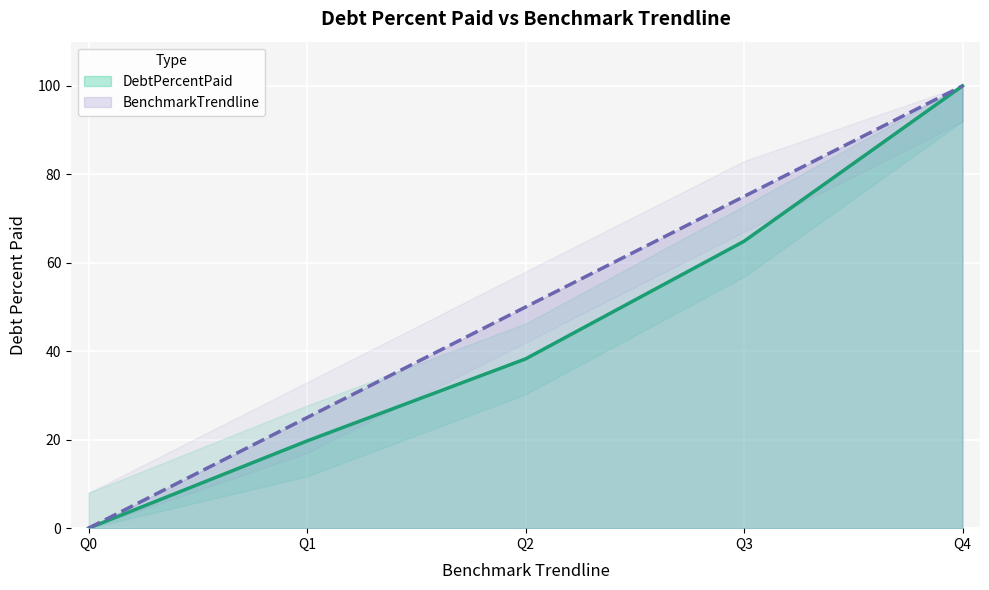

At which category does the chart reach its peak across all series?

Q4